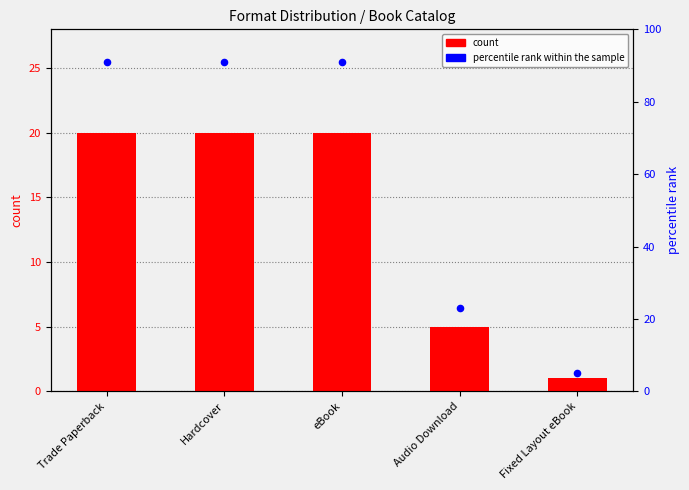

Is the value of count at Fixed Layout eBook greater than the value of percentile rank within the sample at eBook?

No